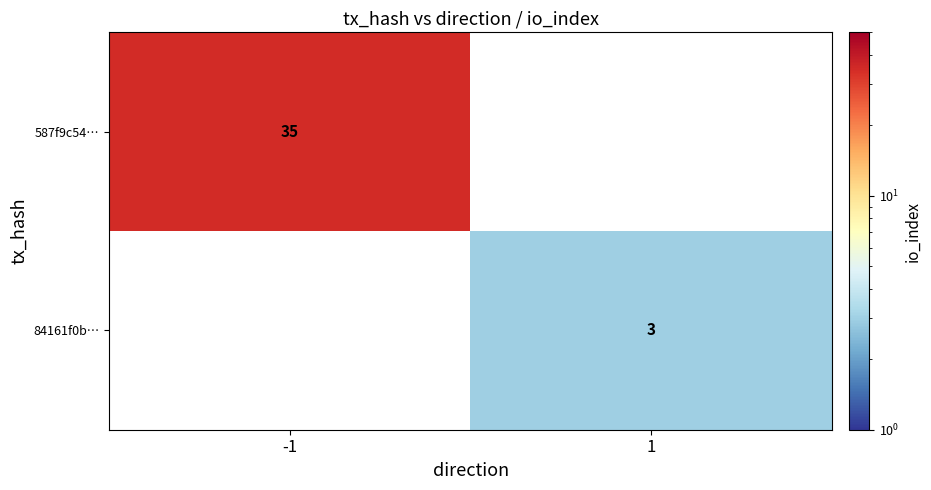

The value of 587f9c54… at -1 is 35. True or false?

True